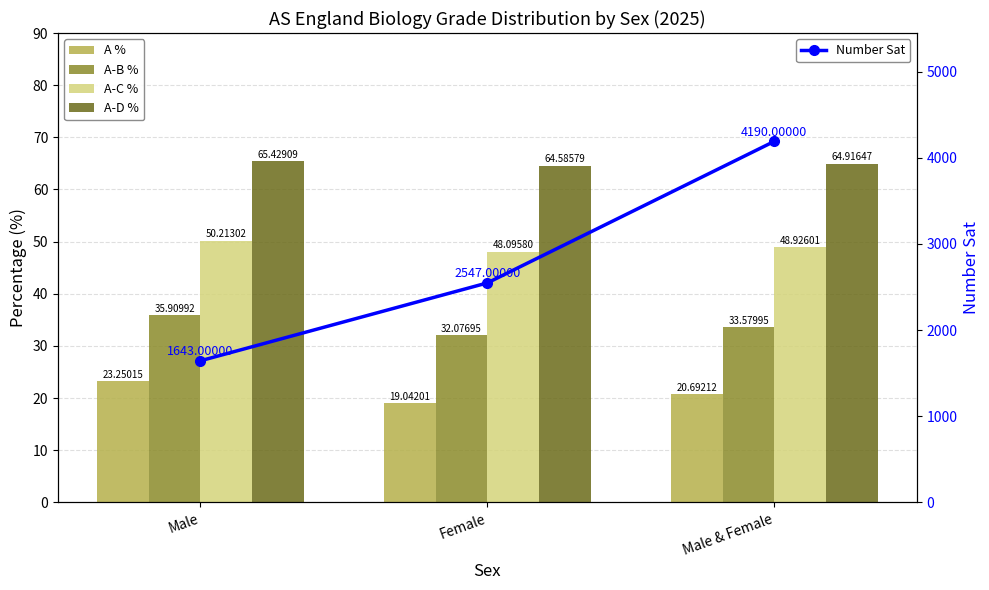

Which has a higher value, Female or Male?

Male